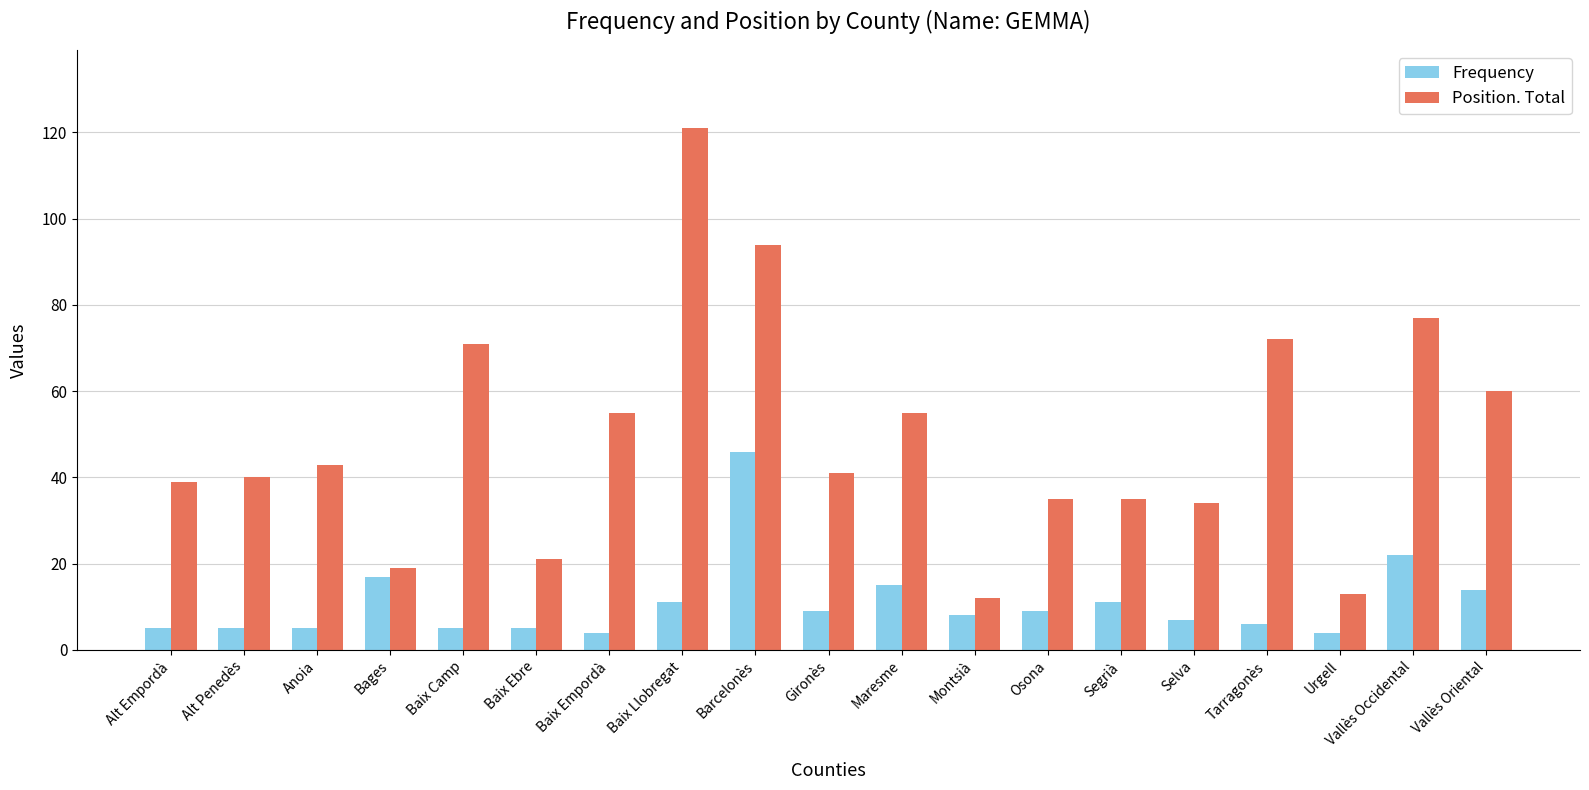

What is the label of the 18th bar from the left?

Vallès Occidental